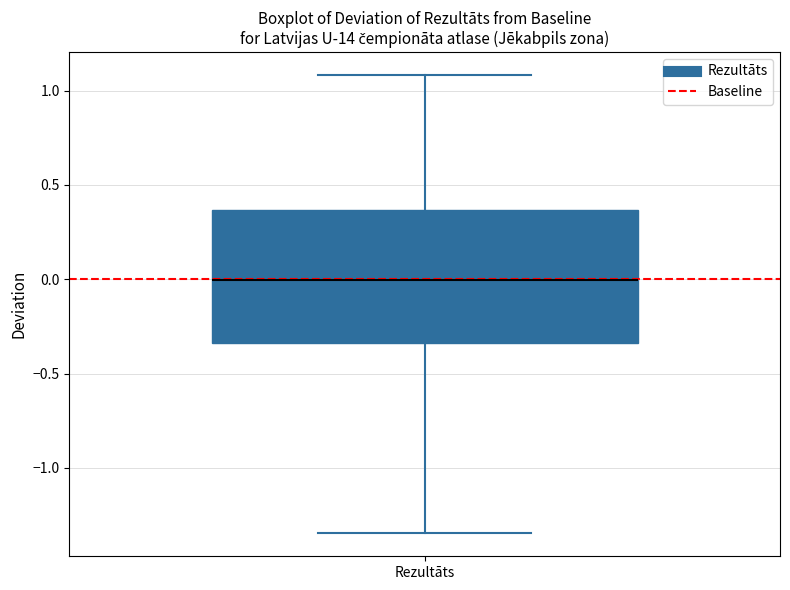

Transcribe this box plot: give where the median line is, the range the box spans, and where the two whiskers end, as read against the y-axis. The values are not printed on the chart, so give them approximately, as read against the axis.

median 0.00, box -0.35 to 0.35, whiskers -1.35 to 1.10